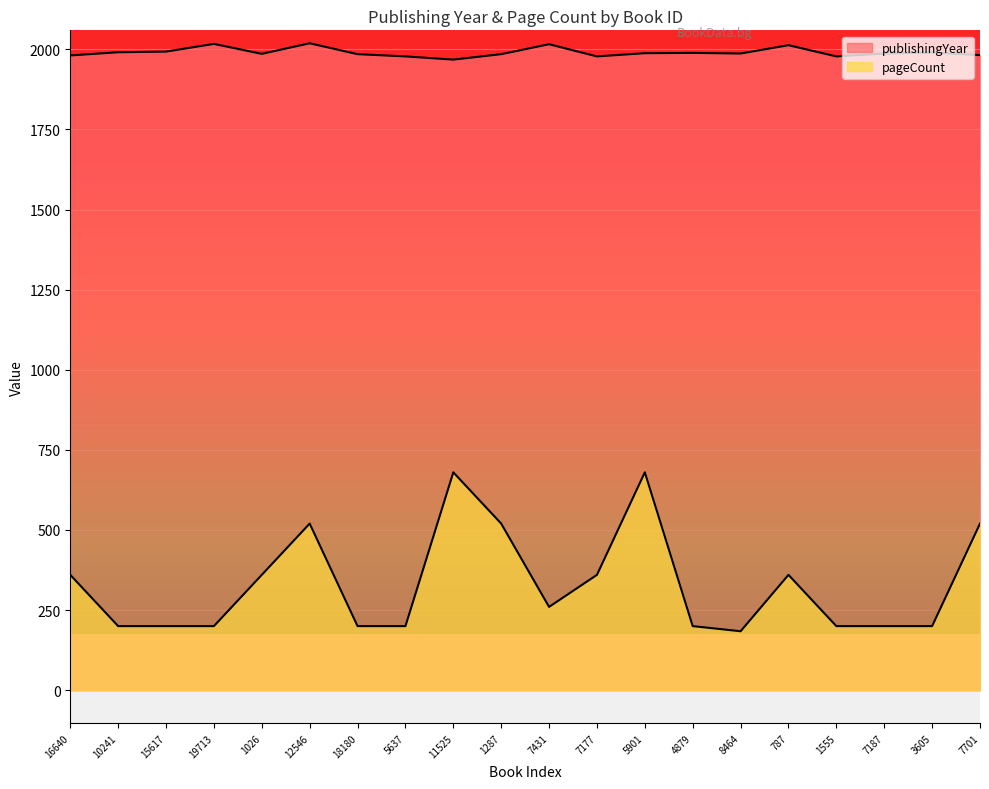

What is the label of the 9th point from the left?

11525